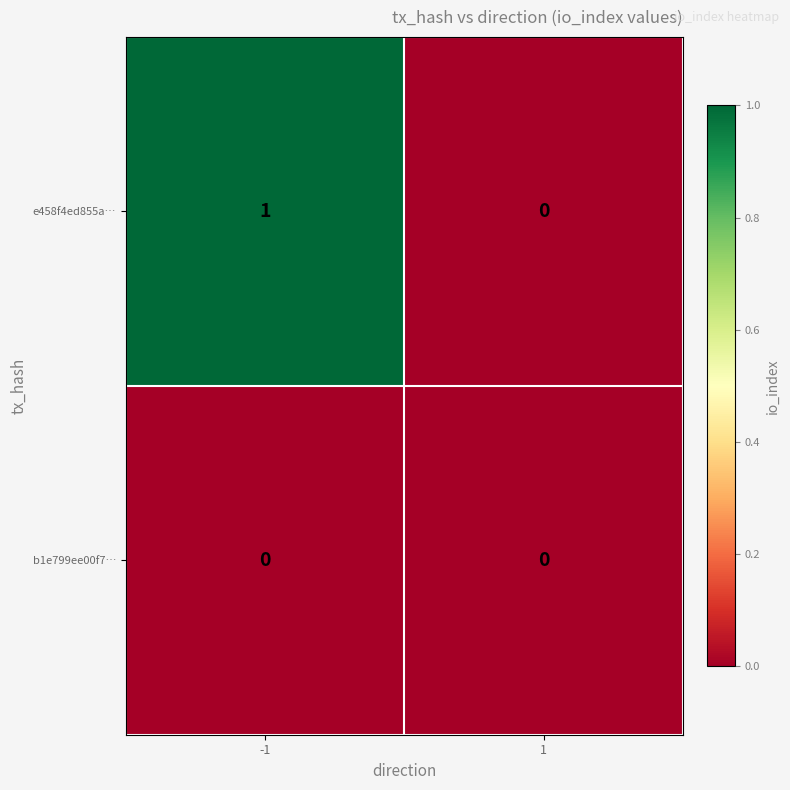

Which series has the largest total across all categories?

e458f4ed855a…